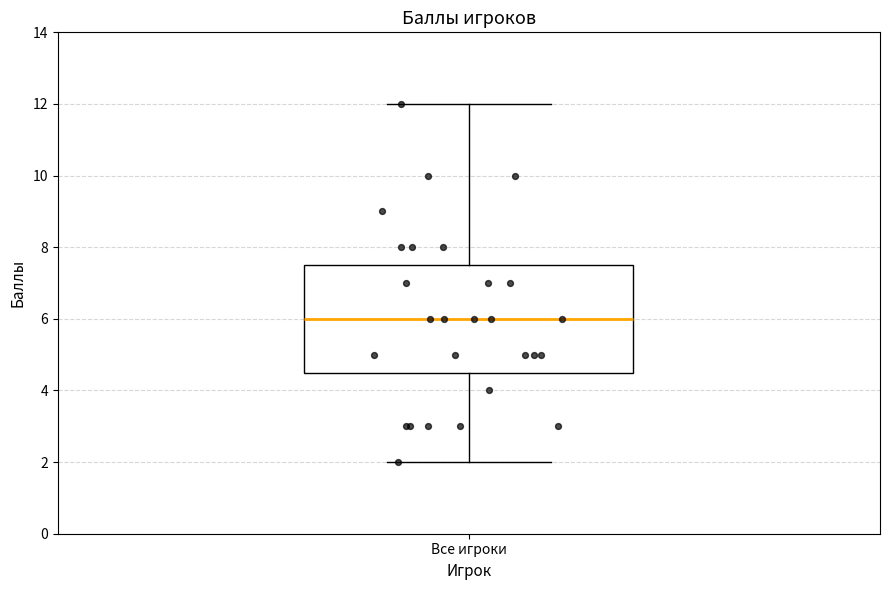

Transcribe this box plot: give where the median line is, the range the box spans, and where the two whiskers end, as read against the y-axis. The values are not printed on the chart, so give them approximately, as read against the axis.

median 6.0, box 4.6 to 7.6, whiskers 2.0 to 12.0